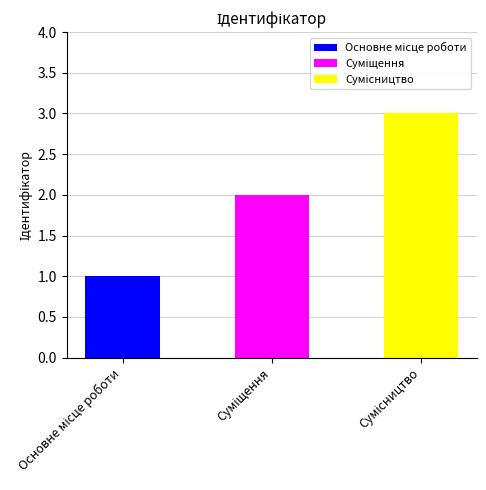

What is the label of the 3rd bar from the right?

Основне місце роботи